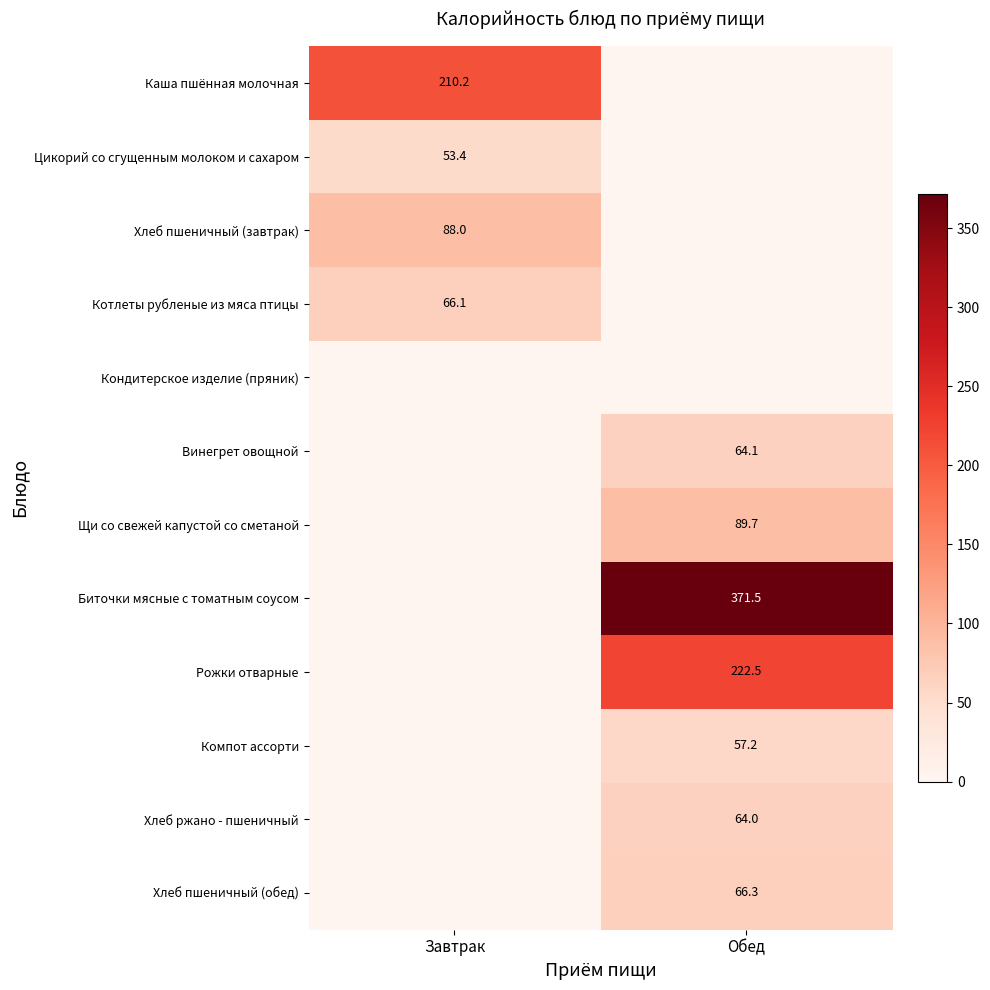

The Каша пшённая молочная series shows 369.8 at Завтрак. True or false?

False